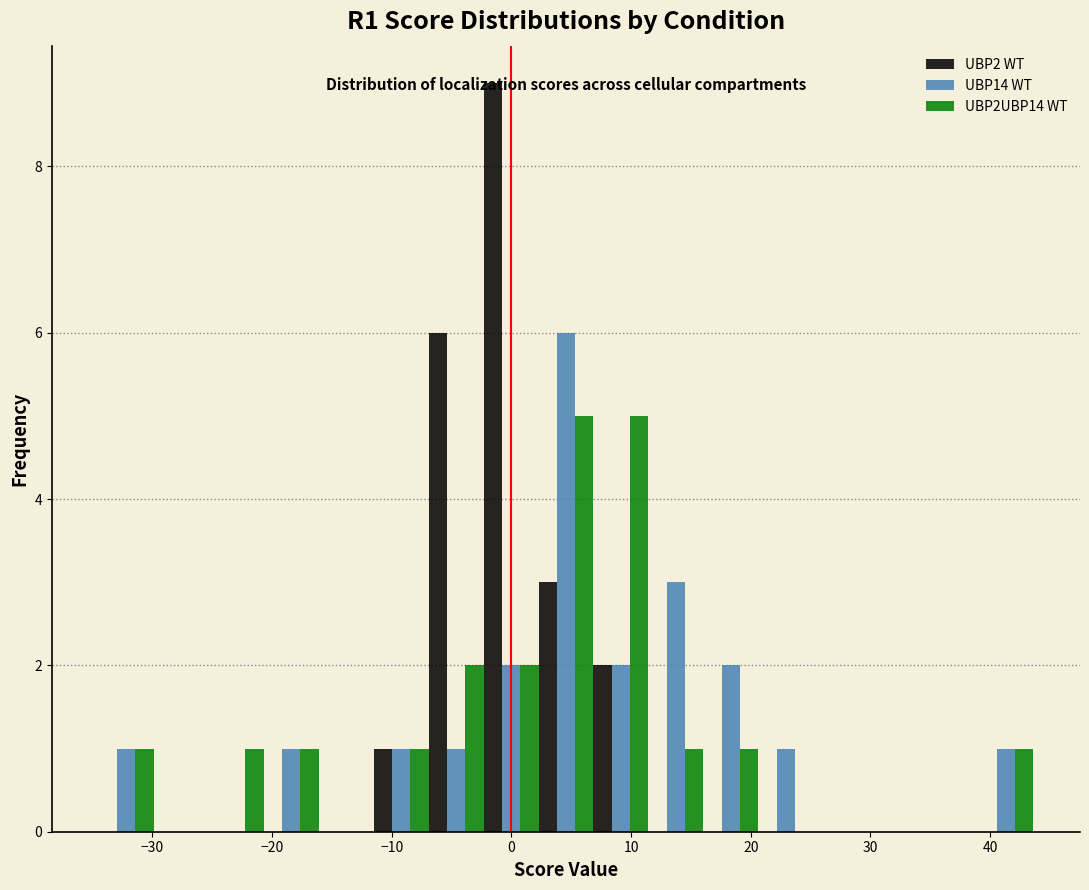

Reading left to right, list every range on the x-axis with the height of the bar of each series over it. Neither the bar edges nor the heights are printed on the chart, so give them approximately, as read against the axes.

-34 to -30: UBP2 WT=0	UBP14 WT=1	UBP2UBP14 WT=1
-30 to -25: UBP2 WT=0	UBP14 WT=0	UBP2UBP14 WT=0
-25 to -21: UBP2 WT=0	UBP14 WT=0	UBP2UBP14 WT=1
-21 to -16: UBP2 WT=0	UBP14 WT=1	UBP2UBP14 WT=1
-16 to -12: UBP2 WT=0	UBP14 WT=0	UBP2UBP14 WT=0
-12 to -7: UBP2 WT=1	UBP14 WT=1	UBP2UBP14 WT=1
-7 to -2: UBP2 WT=6	UBP14 WT=1	UBP2UBP14 WT=2
-2 to 2: UBP2 WT=9	UBP14 WT=2	UBP2UBP14 WT=2
2 to 7: UBP2 WT=3	UBP14 WT=6	UBP2UBP14 WT=5
7 to 11: UBP2 WT=2	UBP14 WT=2	UBP2UBP14 WT=5
11 to 16: UBP2 WT=0	UBP14 WT=3	UBP2UBP14 WT=1
16 to 21: UBP2 WT=0	UBP14 WT=2	UBP2UBP14 WT=1
21 to 25: UBP2 WT=0	UBP14 WT=1	UBP2UBP14 WT=0
25 to 30: UBP2 WT=0	UBP14 WT=0	UBP2UBP14 WT=0
30 to 34: UBP2 WT=0	UBP14 WT=0	UBP2UBP14 WT=0
34 to 39: UBP2 WT=0	UBP14 WT=0	UBP2UBP14 WT=0
39 to 44: UBP2 WT=0	UBP14 WT=1	UBP2UBP14 WT=1